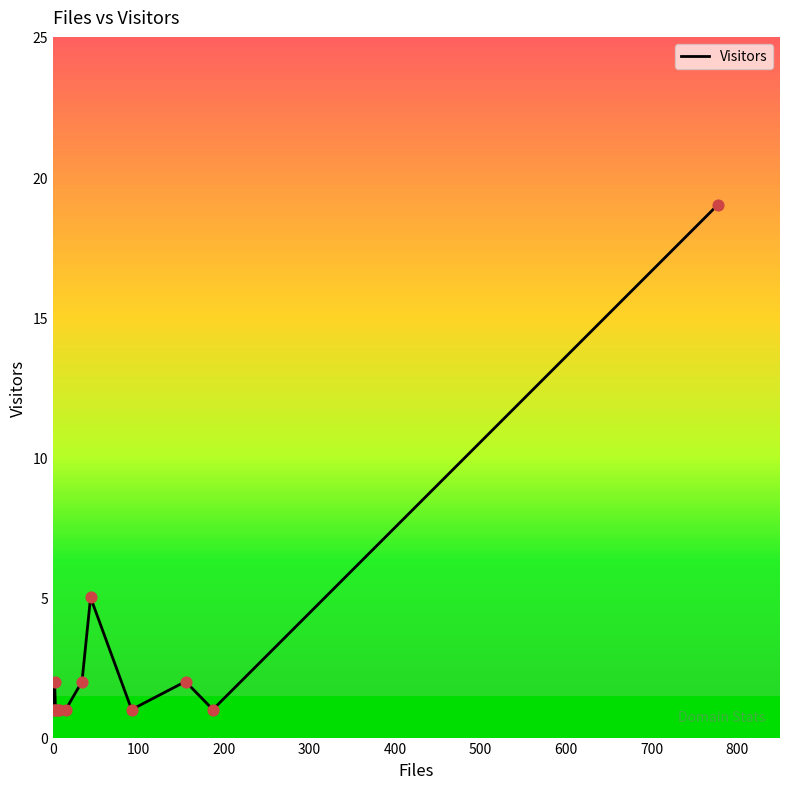

What is the difference between the maximum and minimum values?

18